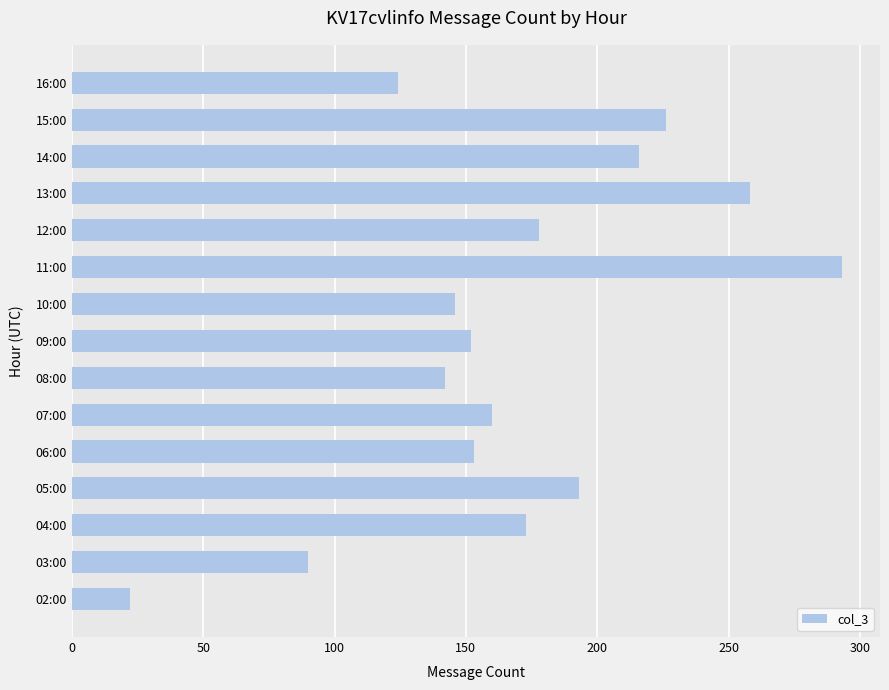

What is the sum of all values?

2526